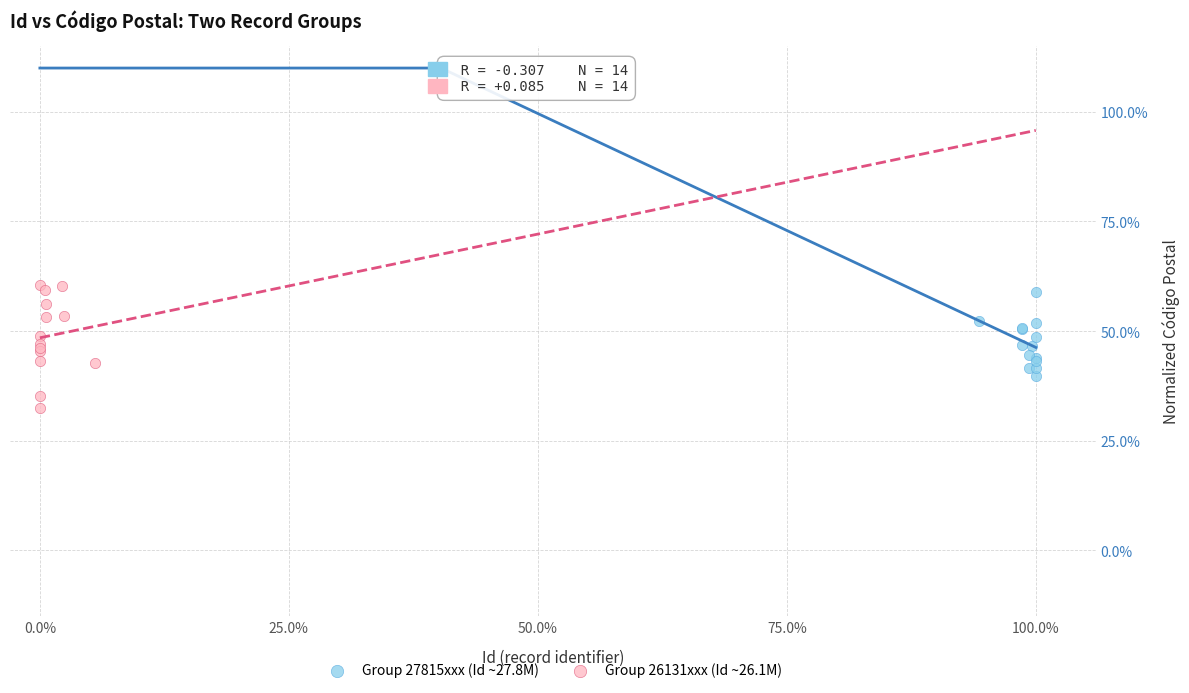

Which series contains the highest Y value?

Group 26131xxx (Id ~26.1M)